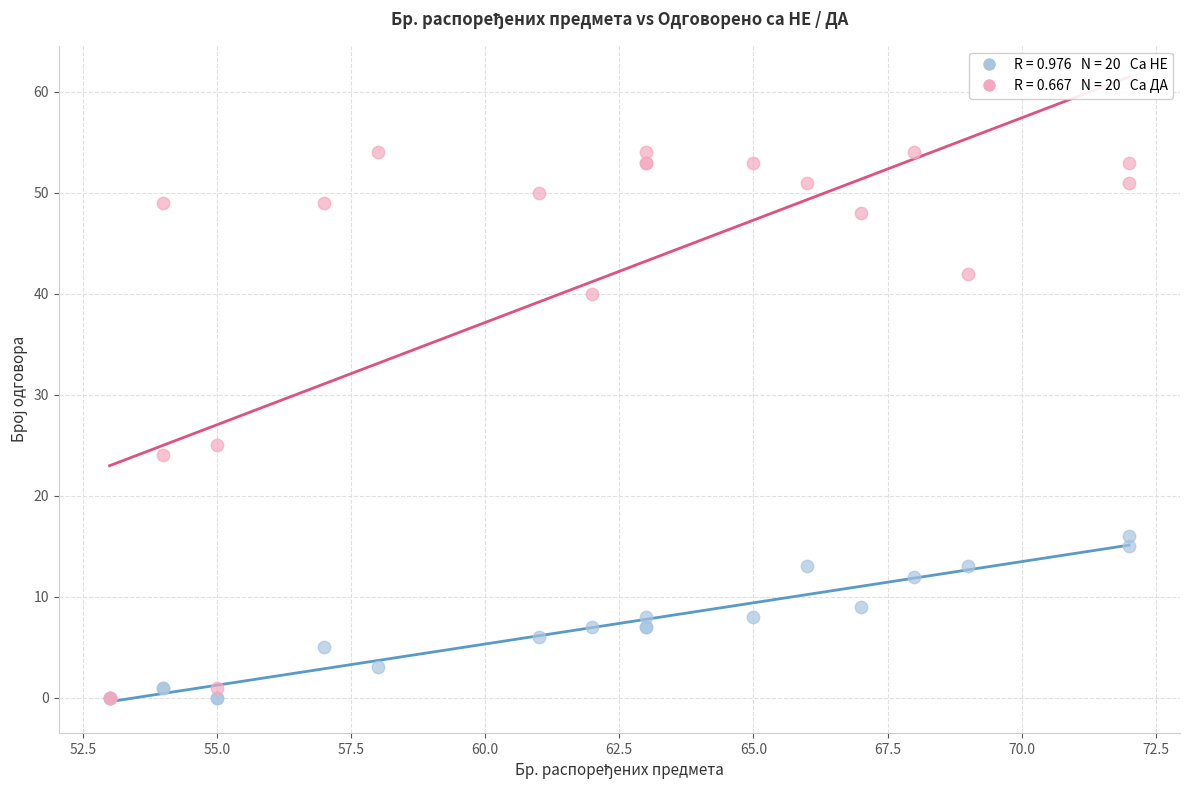

Across all series, what Y value is closest to 27?

25